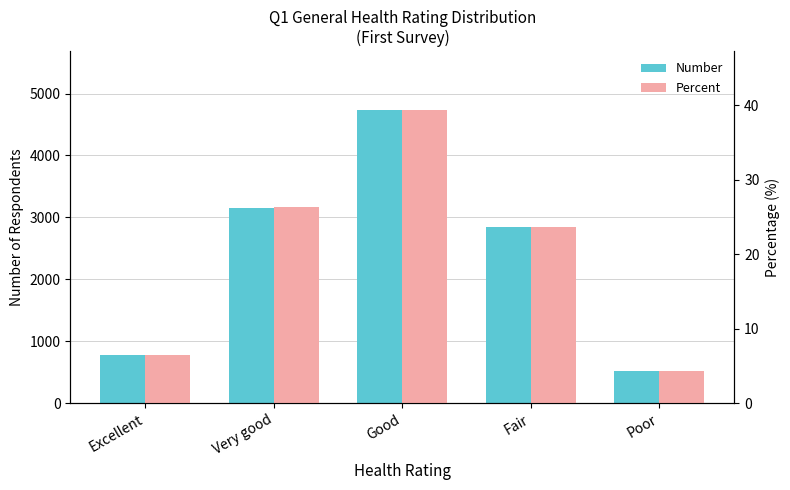

How many bars are there in total?

10